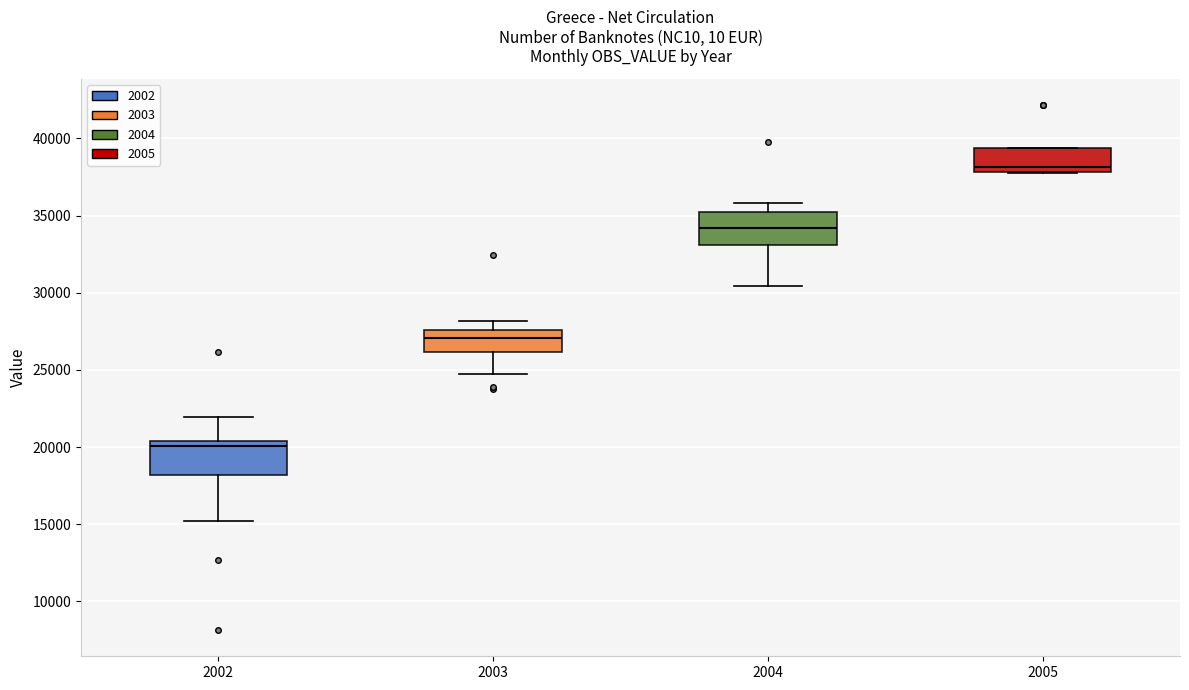

Which box has the highest median line?

2005